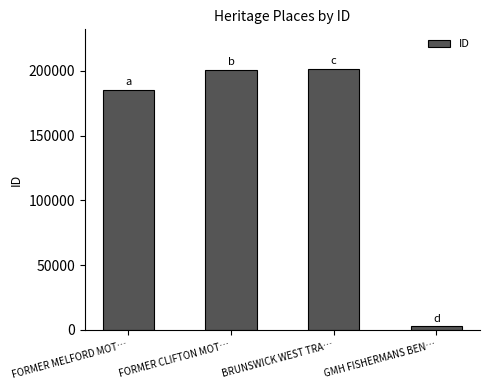

What is the difference between the second highest and second lowest values?

15714